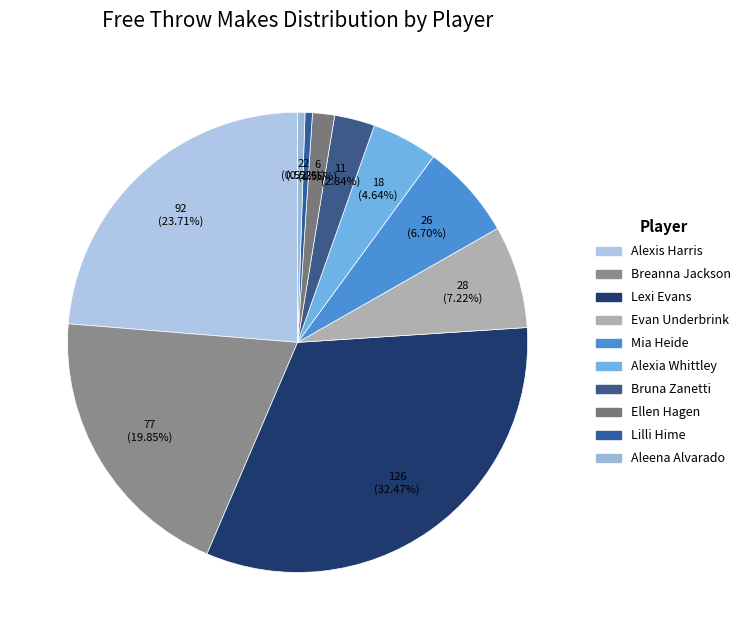

Count the number of slices in the pie.

10